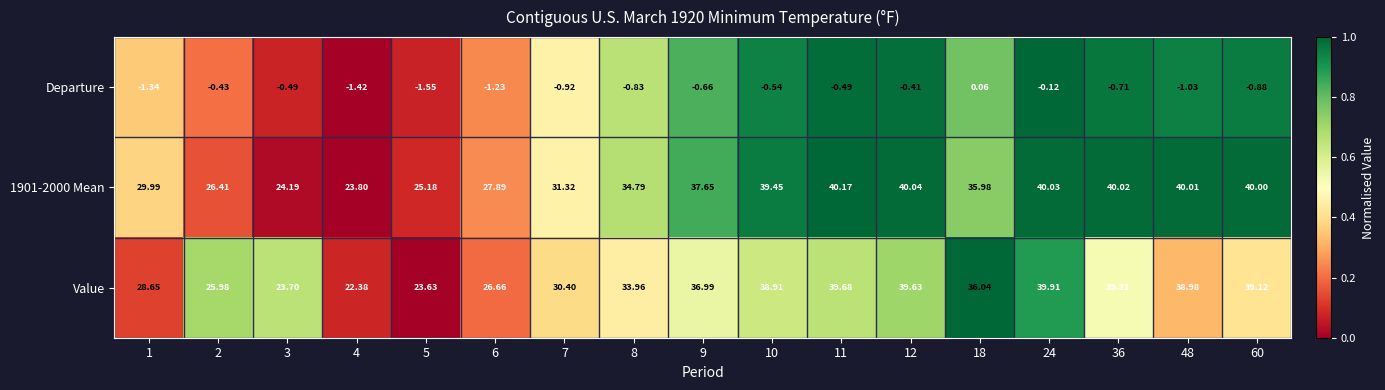

Count the number of data series in this chart.

3